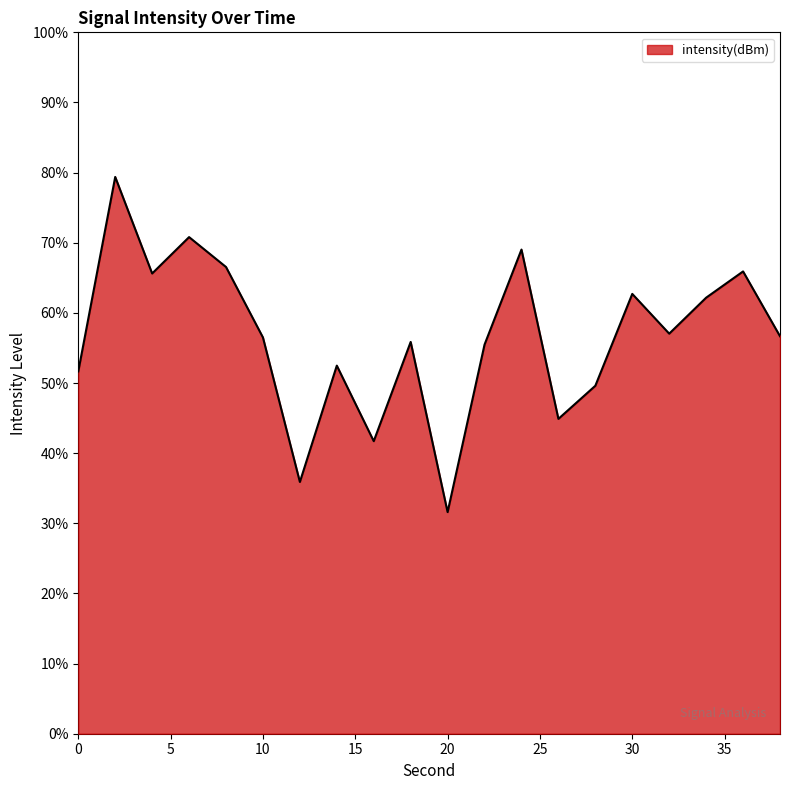

What is the greatest value displayed?

79.4